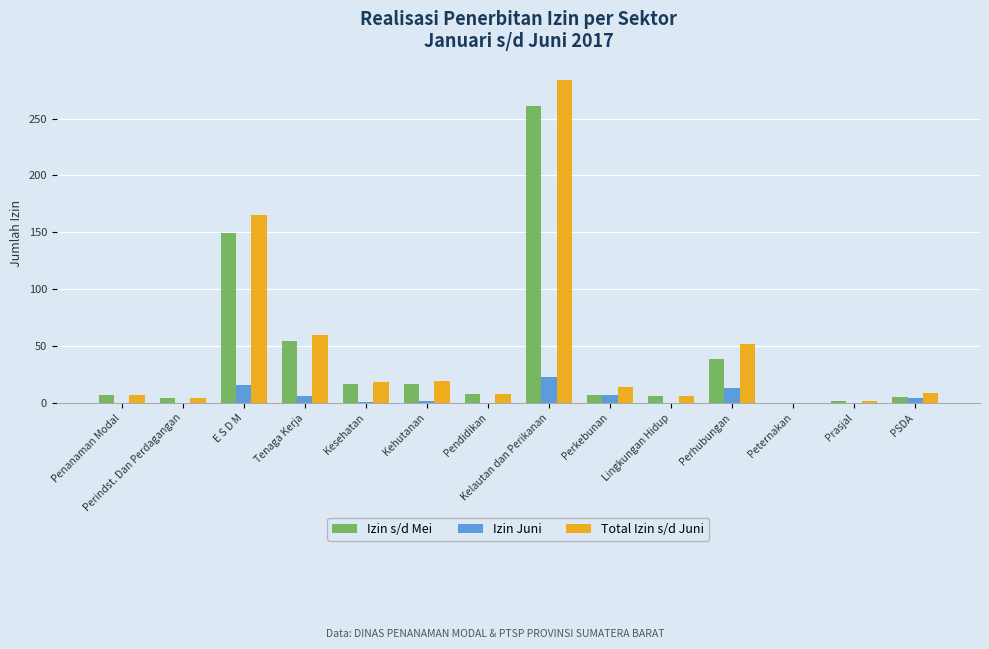

Are the bars grouped side by side (vs. stacked)?

Yes